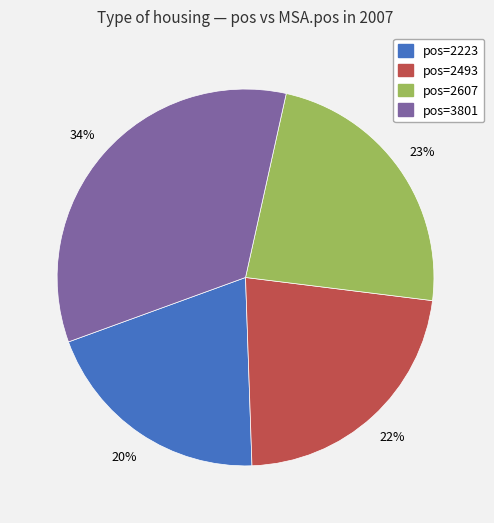

Is there any slice that represents more than half of the pie?

No